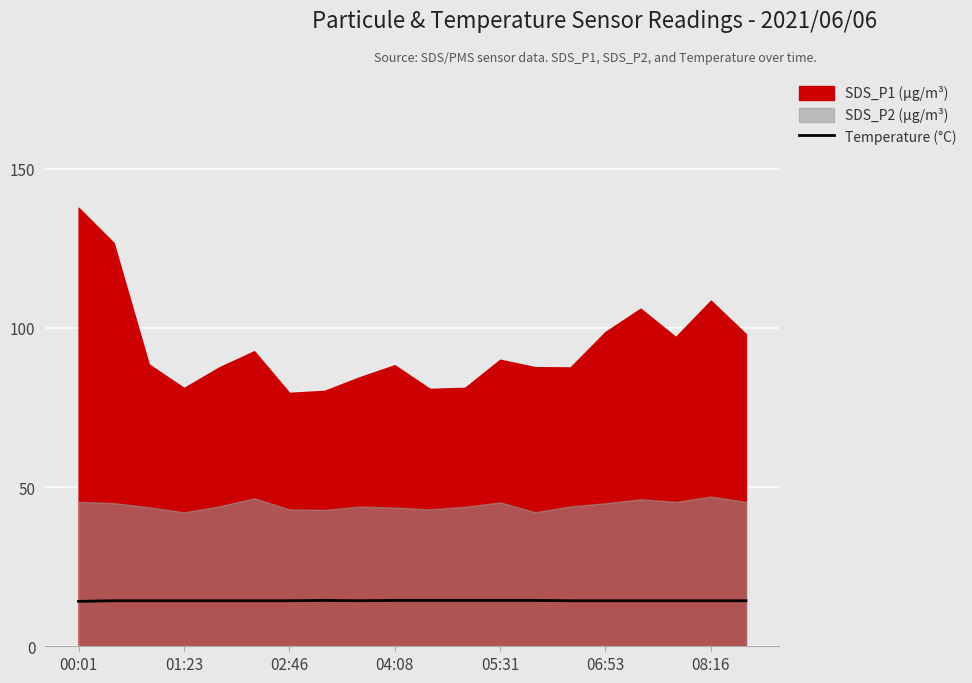

What is the lowest value of the Temperature (°C) series?

14.1